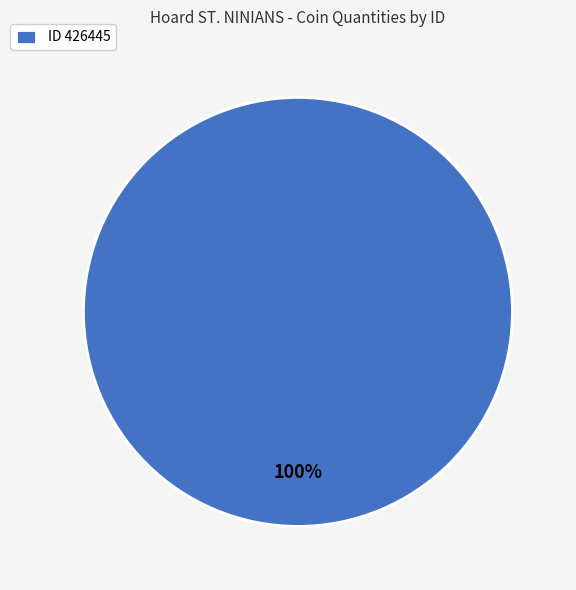

What percentage is the ID 426445 slice, to the nearest percent?

100%